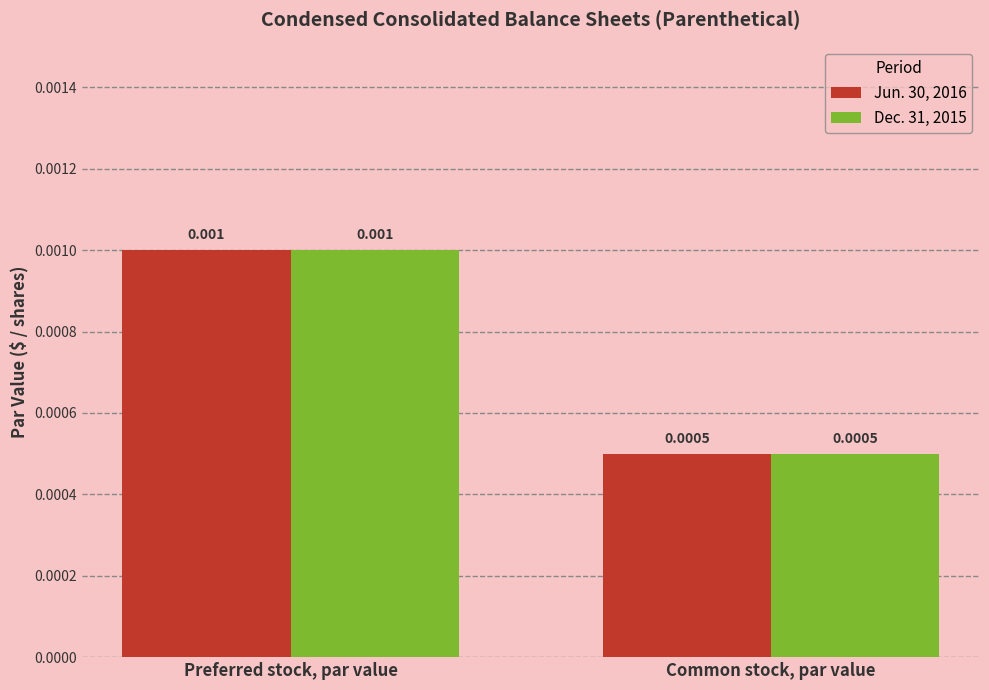

At which category is the sum across all series the highest?

Preferred stock, par value